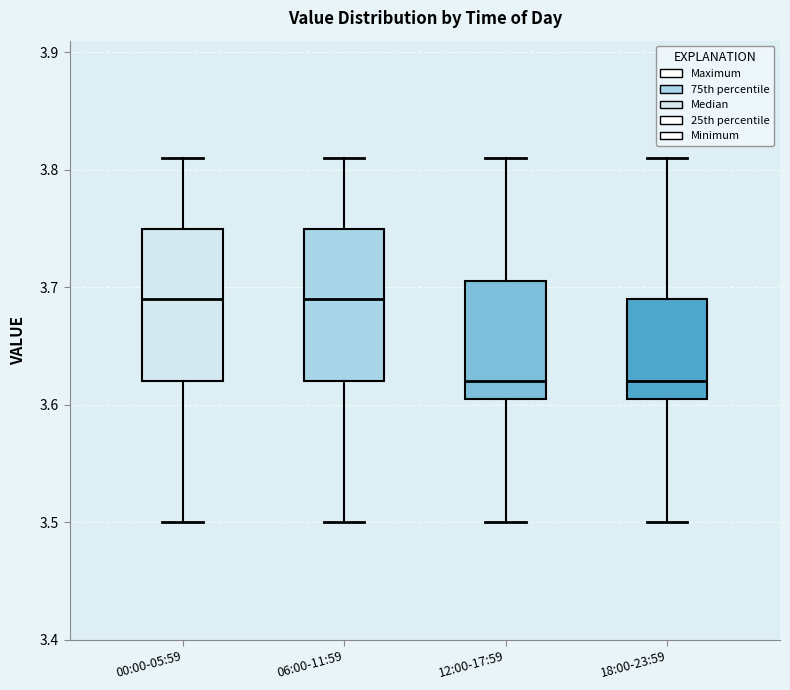

Reading left to right, read every box against the y-axis: the position of its median line, the range the box covers, and the ends of its whiskers. The values are not printed on the chart, so give them approximately, as read against the axis.

00:00-05:59: median 3.69, box 3.62 to 3.75, whiskers 3.50 to 3.81
06:00-11:59: median 3.69, box 3.62 to 3.75, whiskers 3.50 to 3.81
12:00-17:59: median 3.62, box 3.61 to 3.71, whiskers 3.50 to 3.81
18:00-23:59: median 3.62, box 3.61 to 3.69, whiskers 3.50 to 3.81